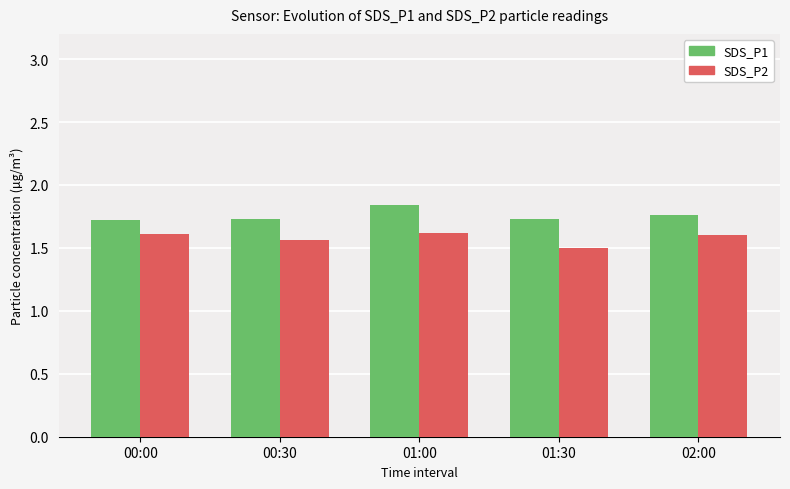

How many bars are there in total?

10